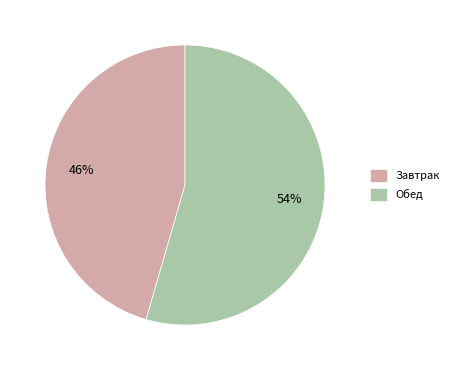

The Завтрак slice represents 34% of the pie. True or false?

False